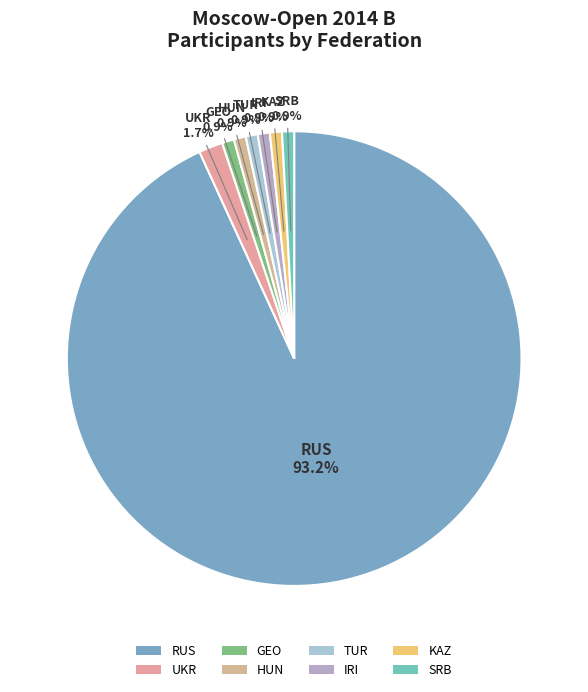

To the nearest percent, what is the average slice percentage?

12%